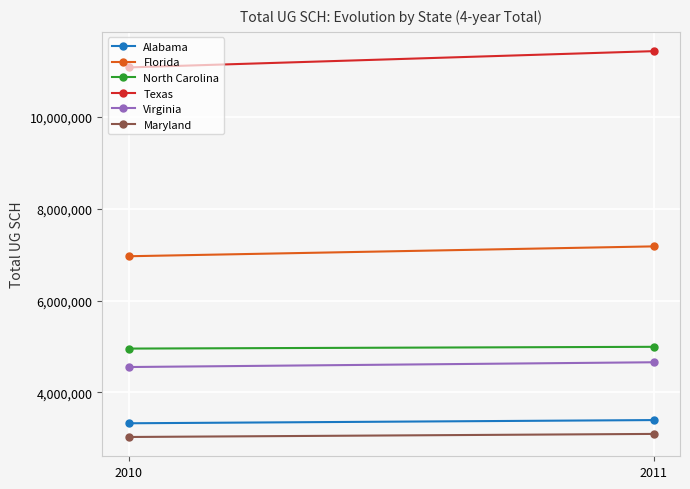

At which label does Virginia first exceed 4656605?

2011